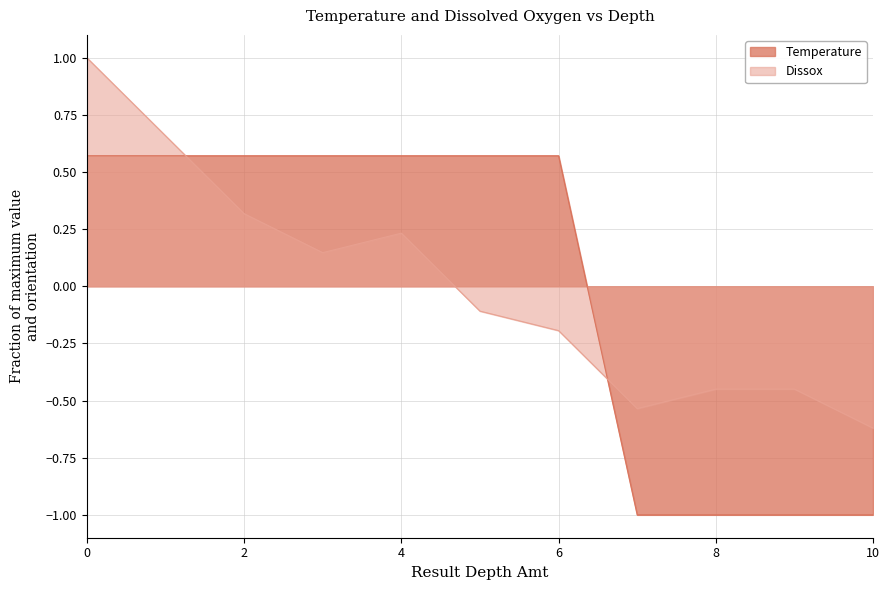

Reading left to right, what are all the values shown in this chart?

Temperature: 0=0.6	1=0.6	2=0.6	3=0.6	4=0.6	5=0.6	6=0.6	7=-1.0	8=-1.0	9=-1.0	10=-1.0
Dissox: 0=1.0	1=0.7	2=0.3	3=0.1	4=0.2	5=-0.1	6=-0.2	7=-0.5	8=-0.4	9=-0.4	10=-0.6